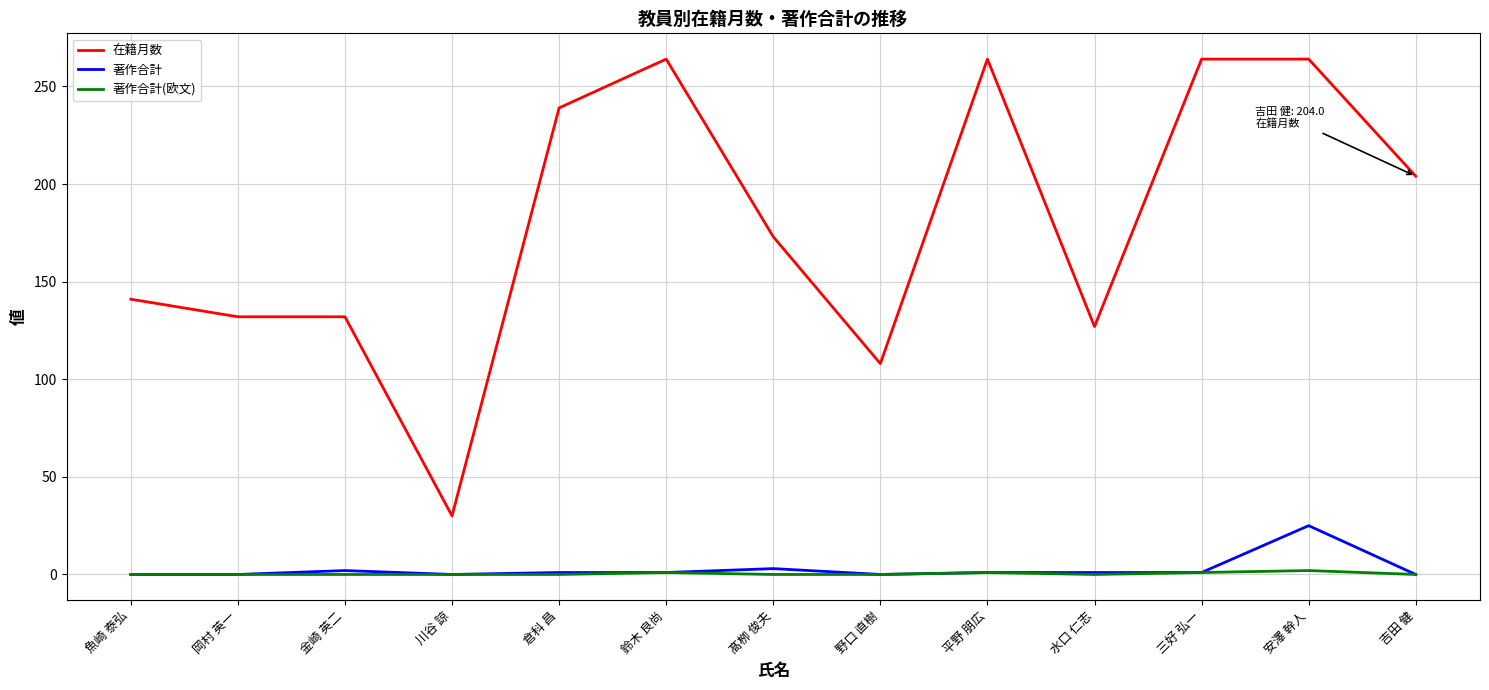

Which series has the largest total across all categories?

在籍月数